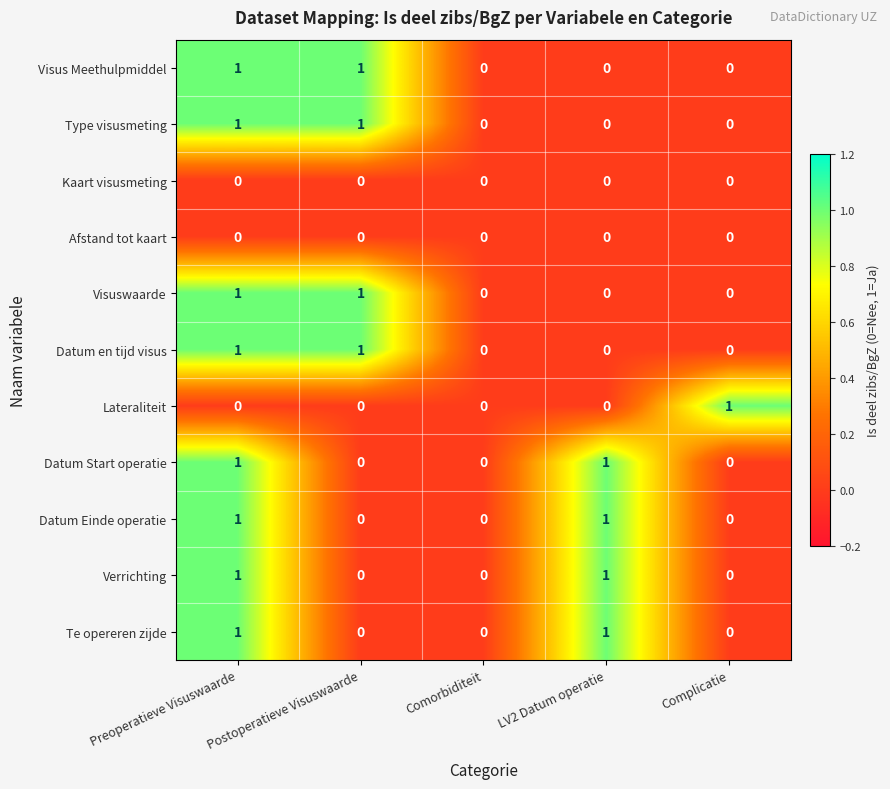

Count the Visus Meethulpmiddel values in the range 0 to 1.

5